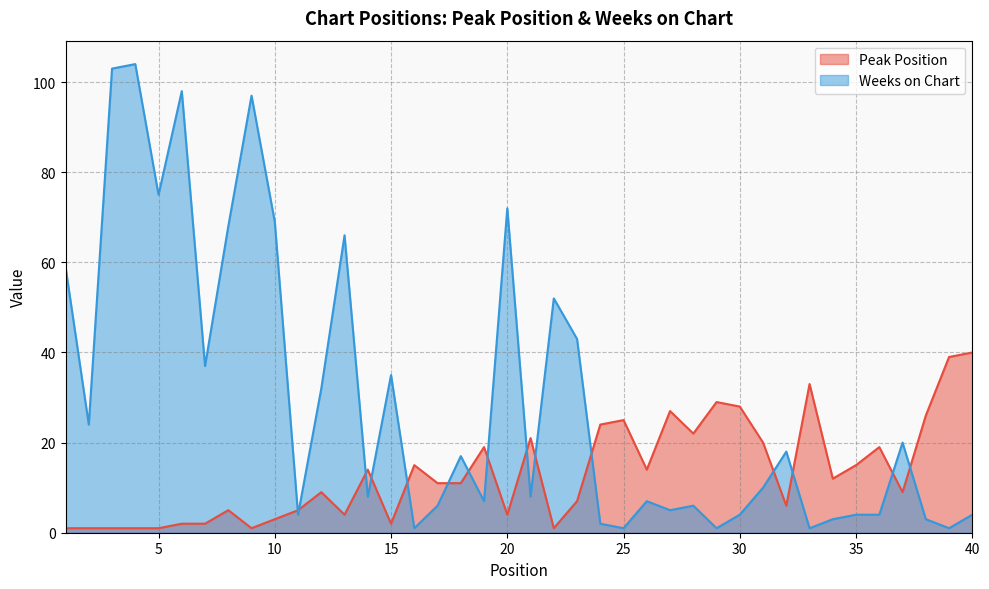

At which category does Weeks on Chart reach its first local valley?

2